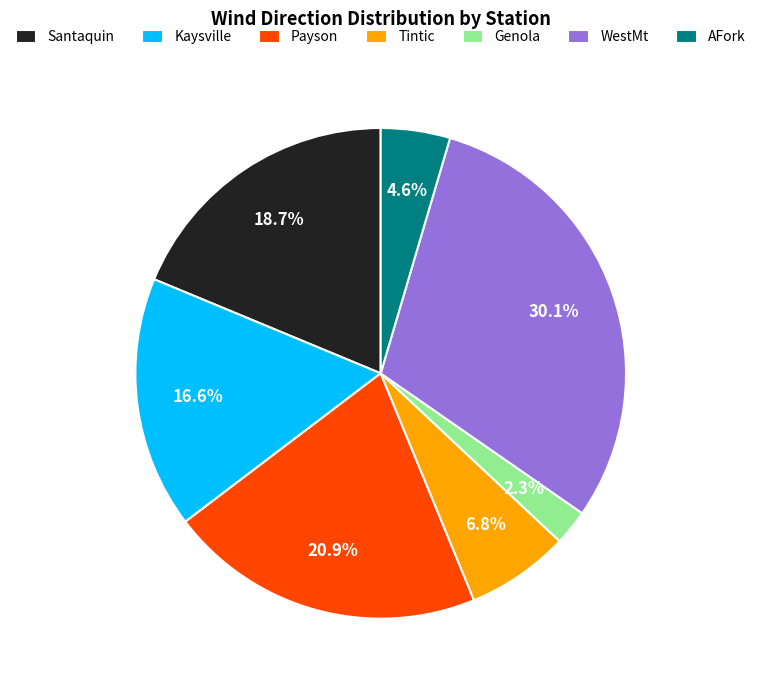

Is there a majority slice in this chart?

No